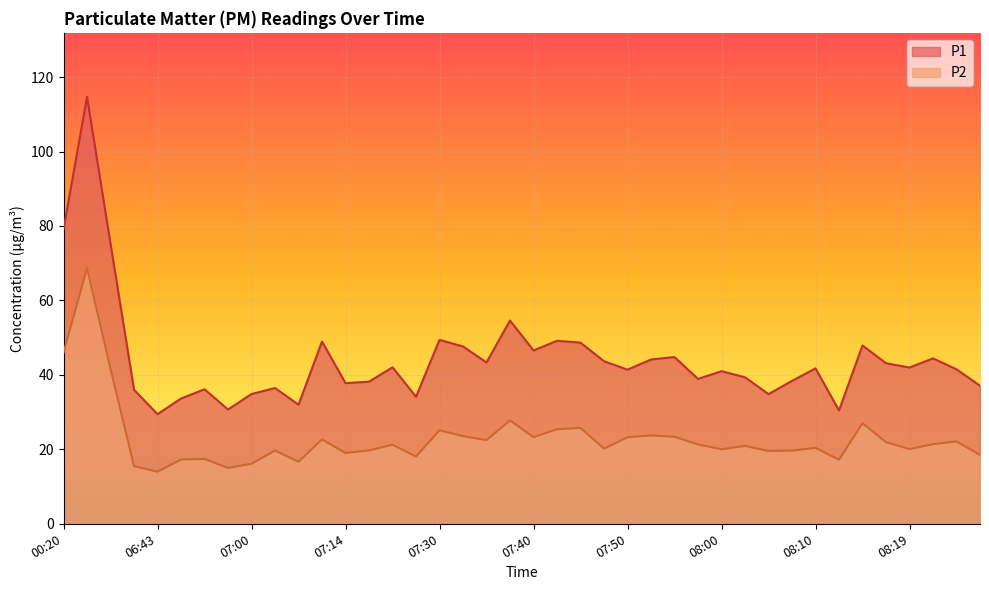

How many distinct data groups are displayed?

2